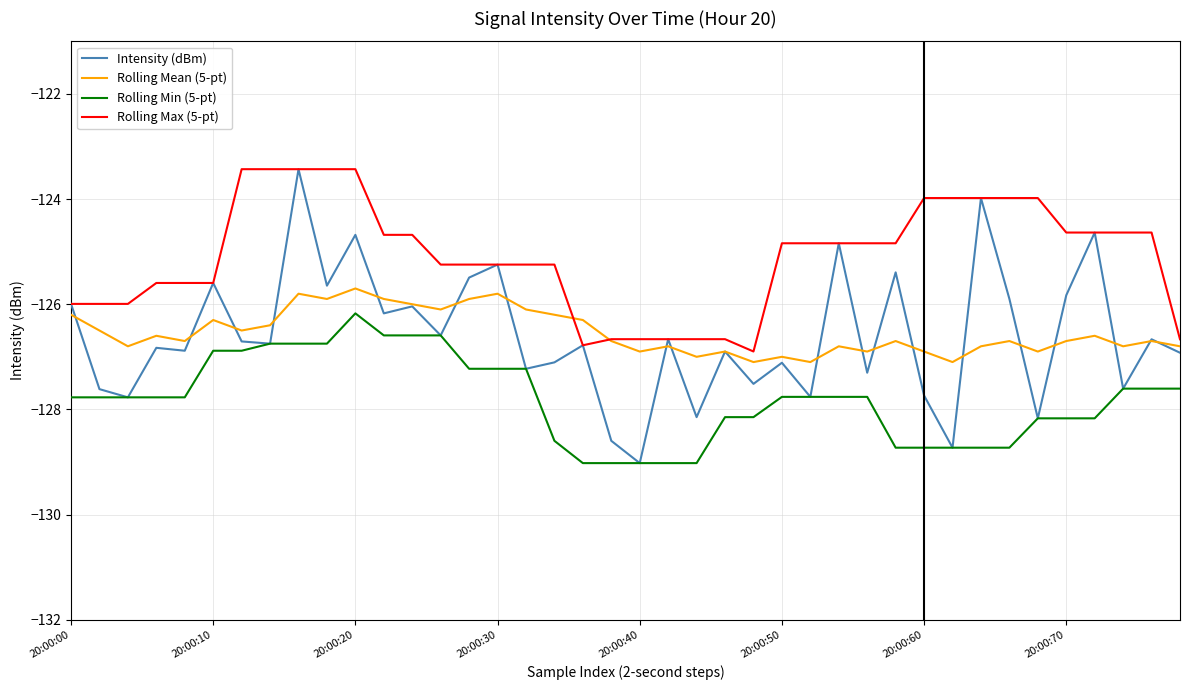

Which series has the largest range (max minus min)?

Intensity (dBm)